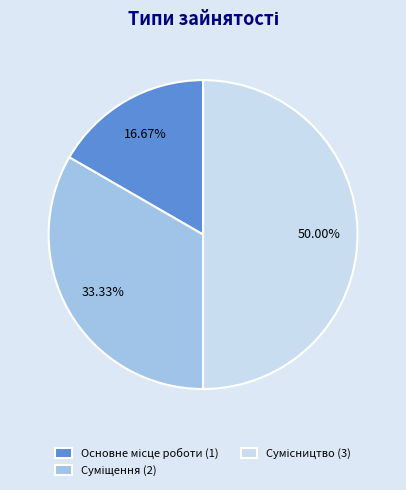

How many segments does this pie chart have?

3